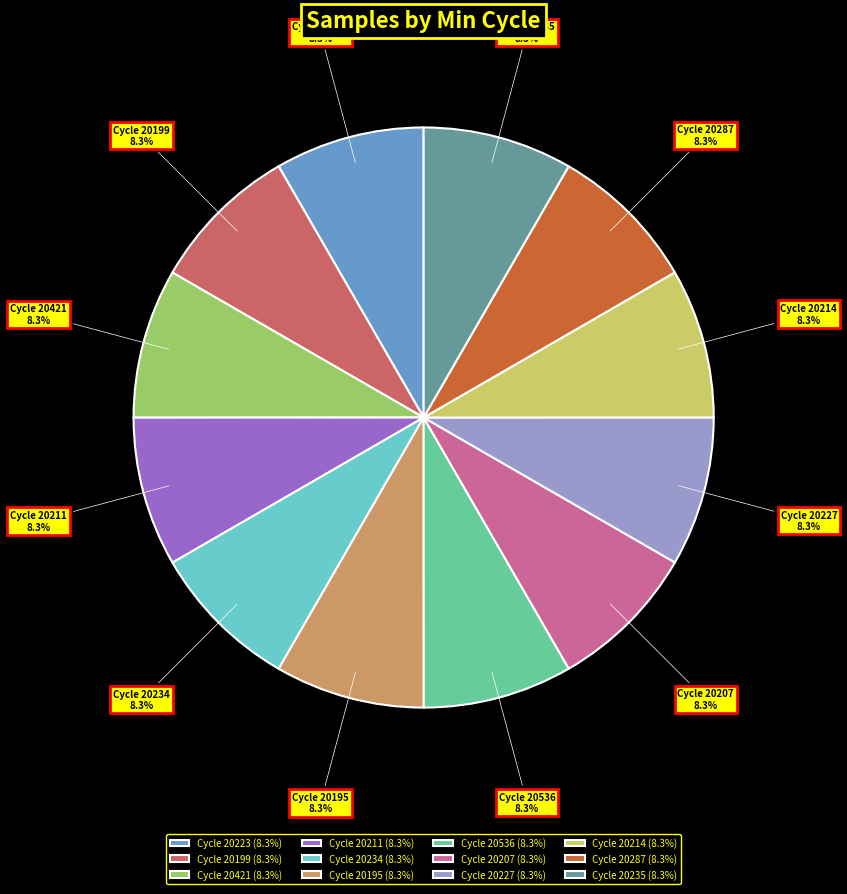

Does Cycle 20195 represent more than half of the total?

No